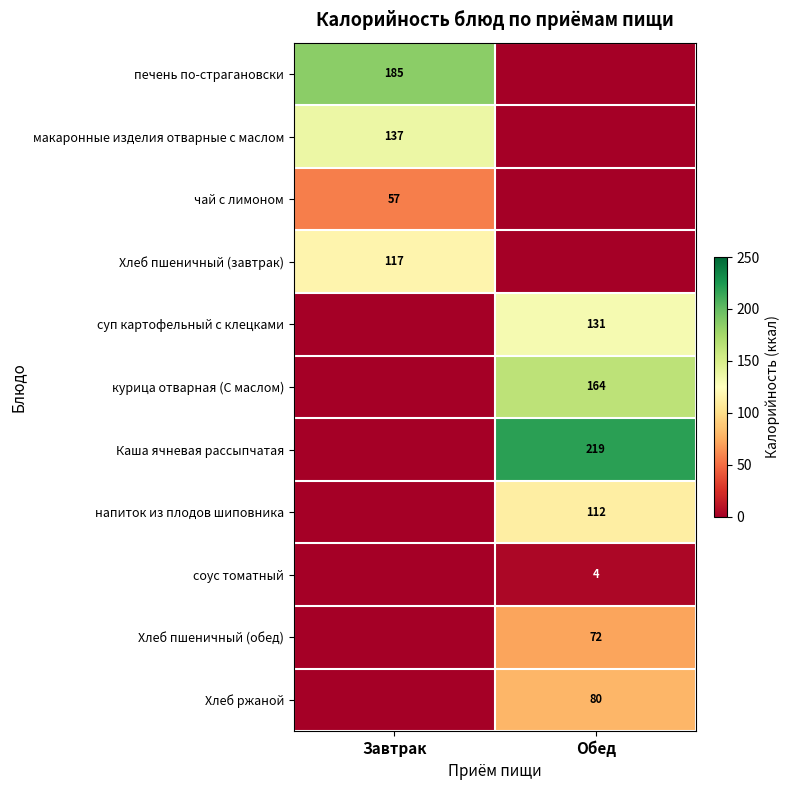

The value of соус томатный at Обед is 6. True or false?

False